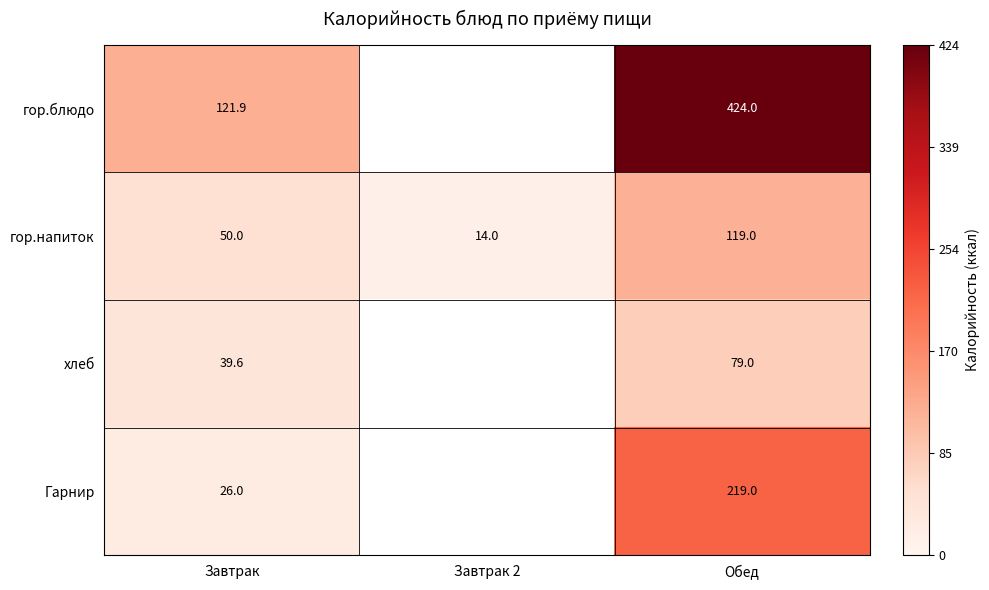

What is the smallest value displayed?

14.0